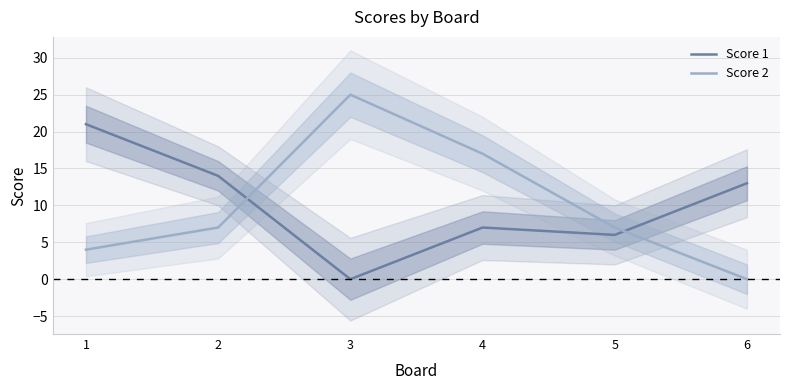

What is the value of the Score 2 point at the 4th from the left?

17